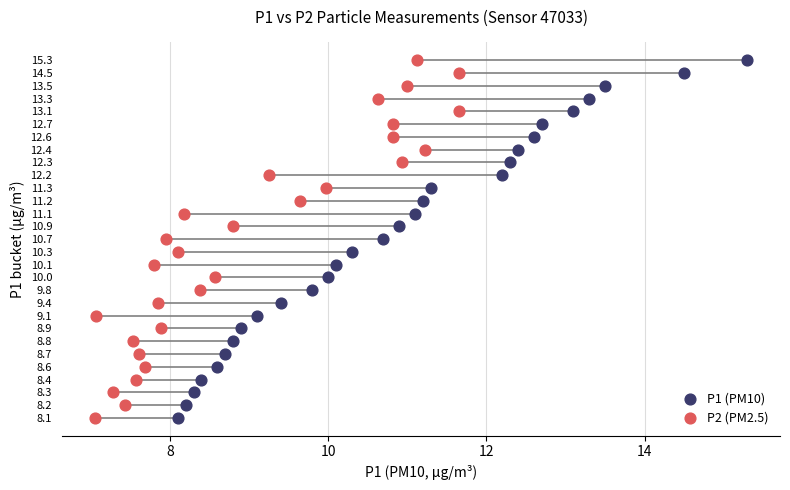

What are all the series names shown in the legend?

P1 (PM10), P2 (PM2.5)